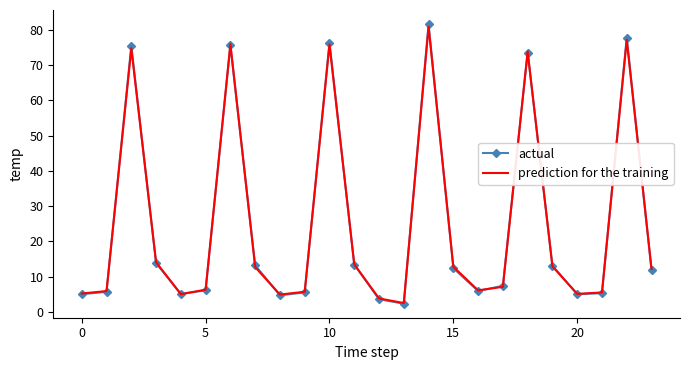

What is the maximum value shown in the chart?

81.7